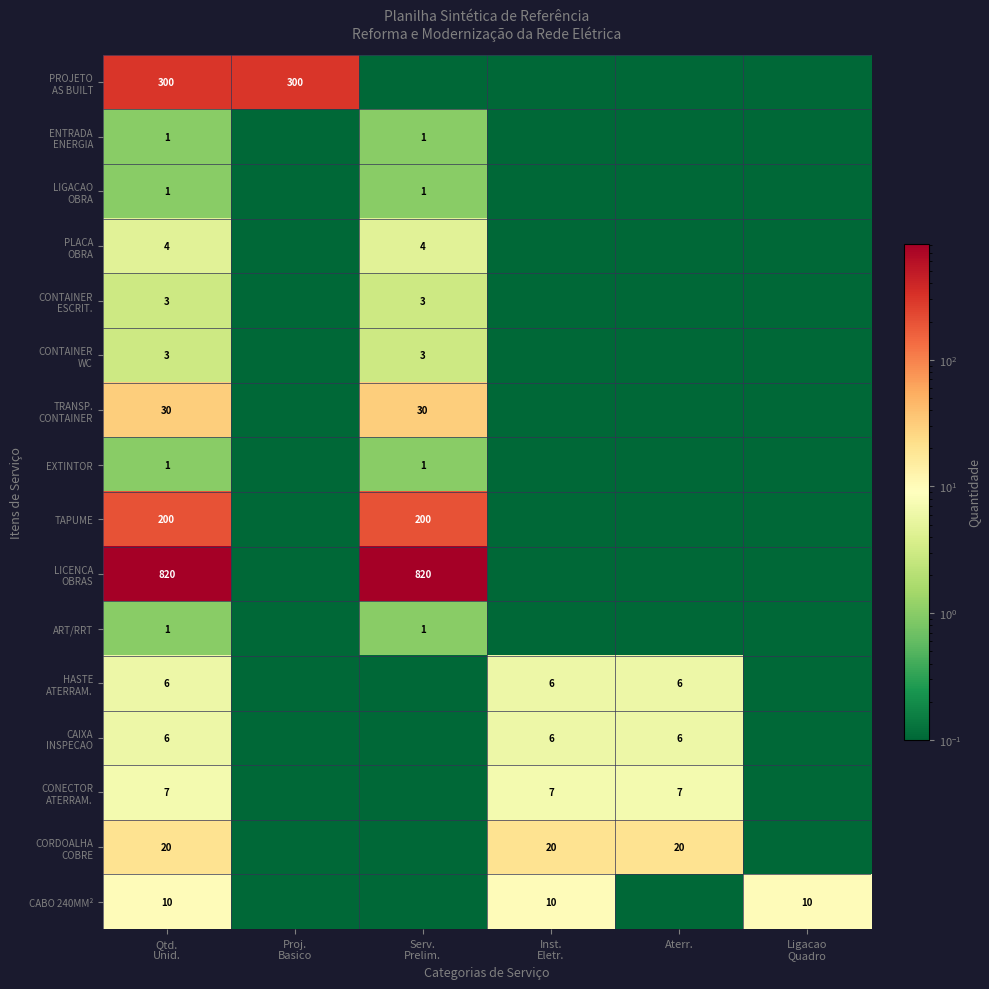

Is it true that TAPUME equals 0.1 at Proj. Basico?

True